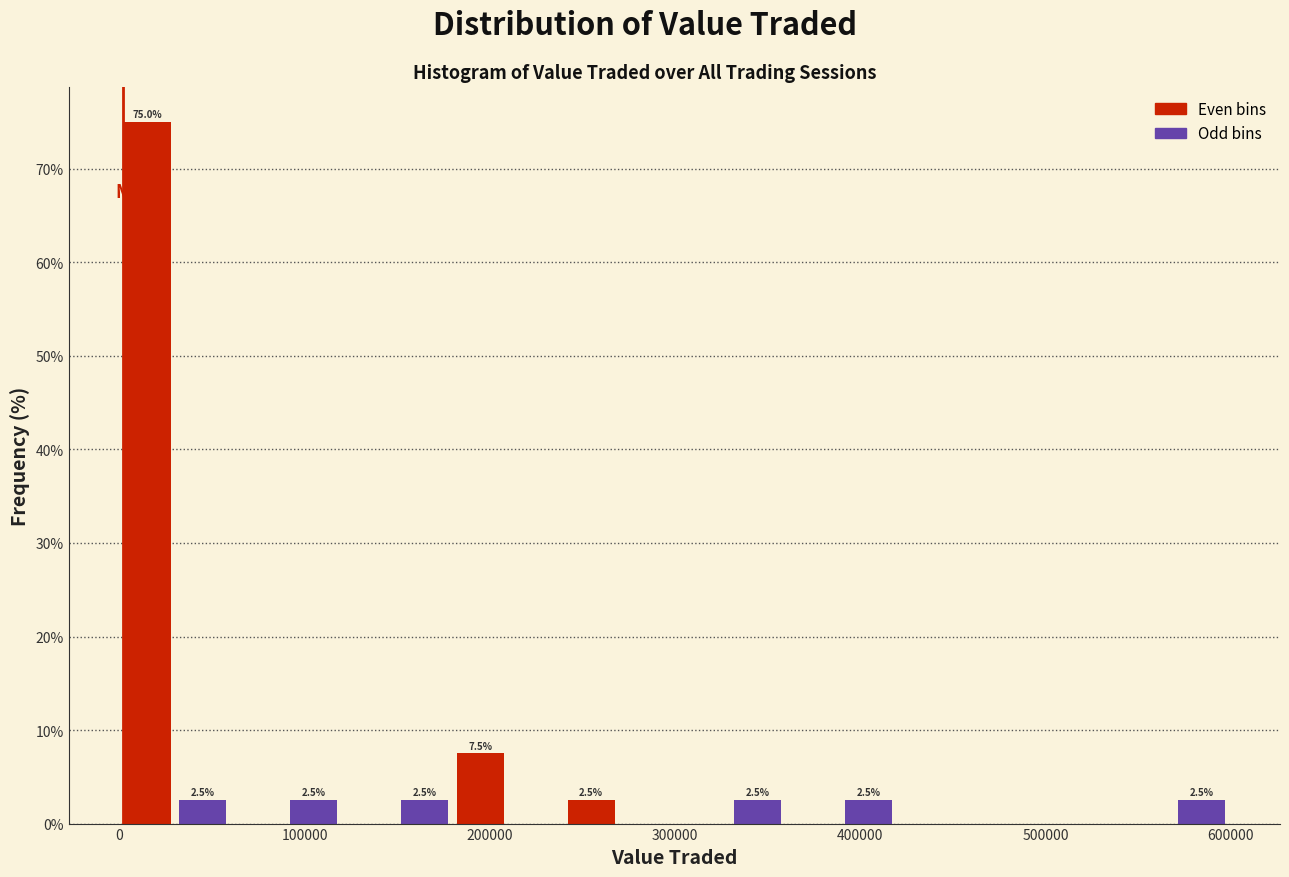

Read against the x-axis, roughly where is the centre of the tallest bar?

10000